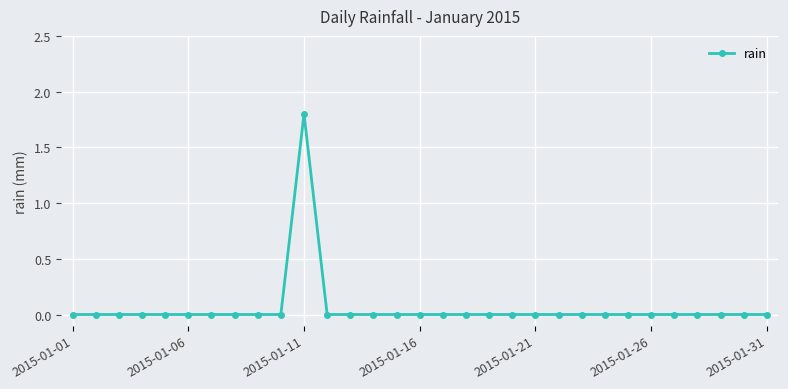

Reading right to left, transcribe all the data shown in this chart.

0.0	0.0	0.0	0.0	0.0	0.0	0.0	0.0	0.0	0.0	0.0	0.0	0.0	0.0	0.0	0.0	0.0	0.0	0.0	0.0	1.8	0.0	0.0	0.0	0.0	0.0	0.0	0.0	0.0	0.0	0.0